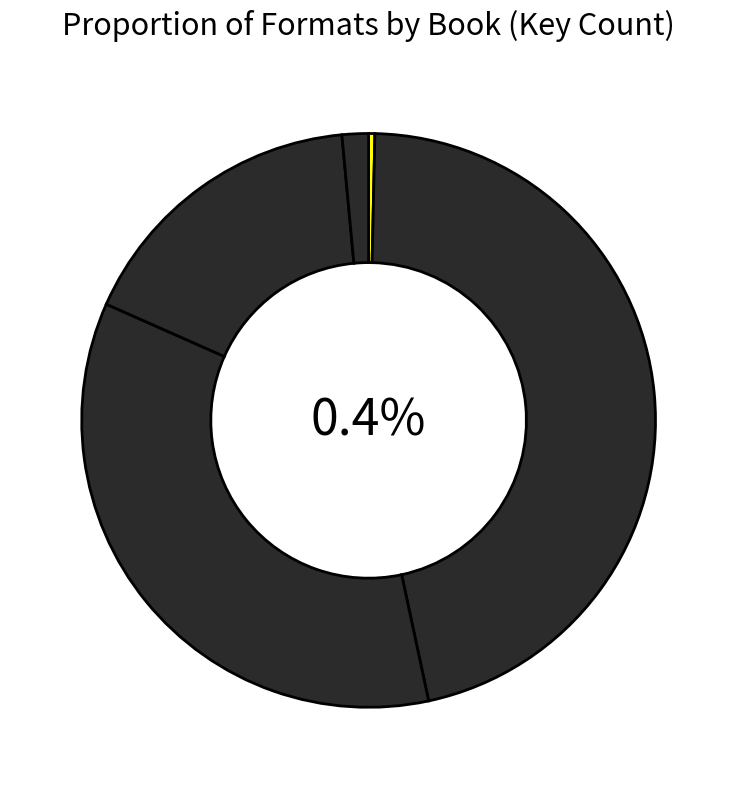

Is there any slice that represents more than half of the pie?

No